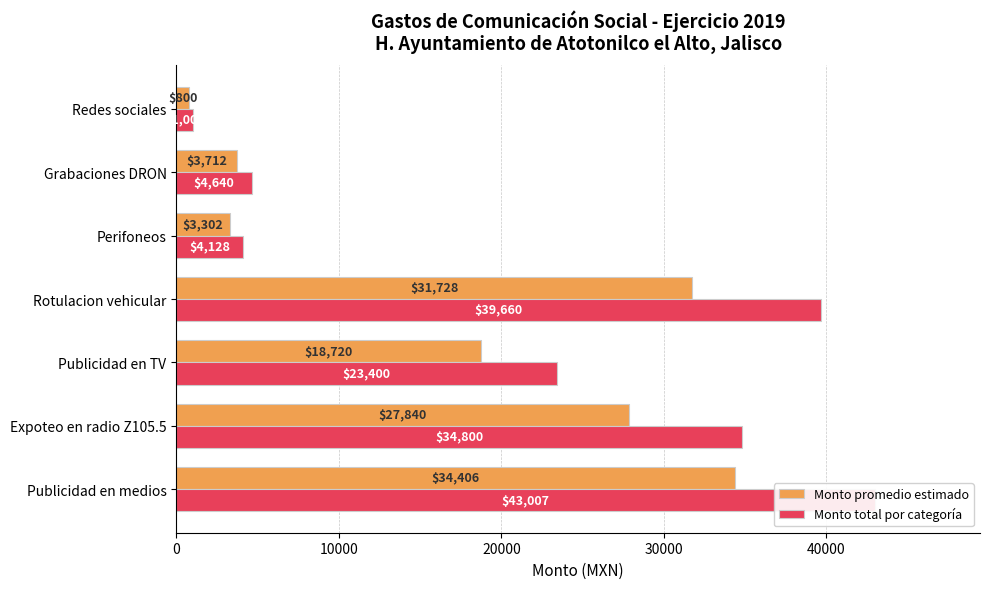

List the series in order of their overall mean, highest first.

Monto total por categoría, Monto promedio estimado